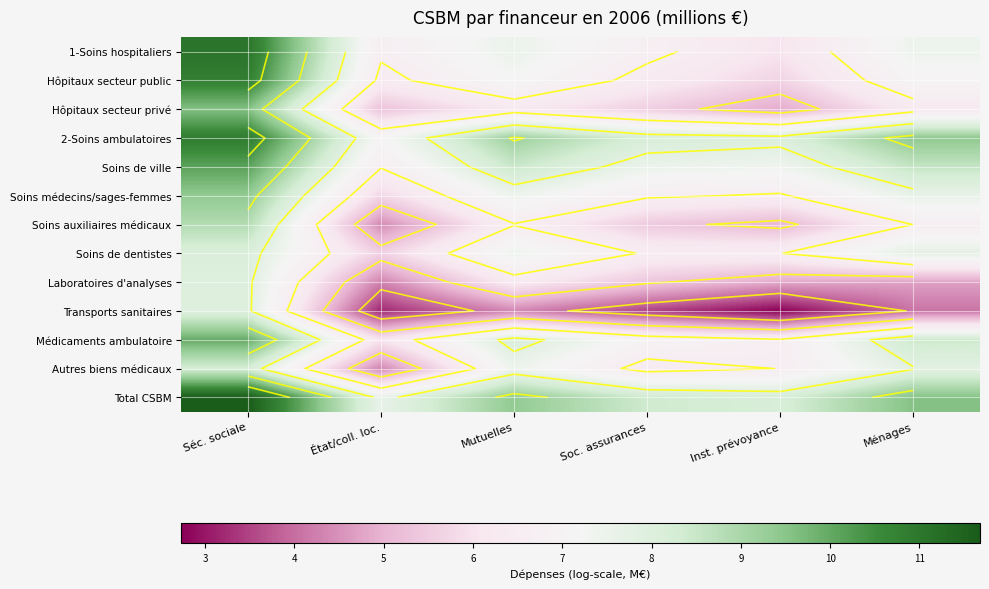

What is the greatest value displayed?

11.7